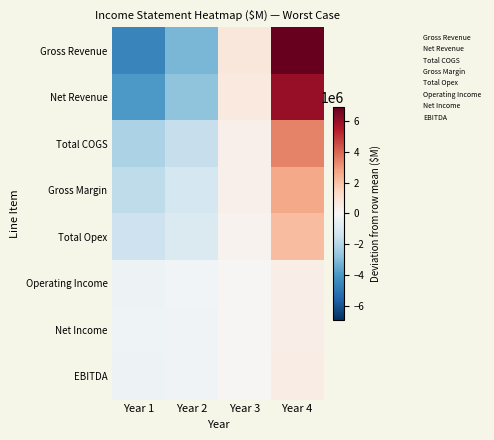

Count the number of data series in this chart.

8